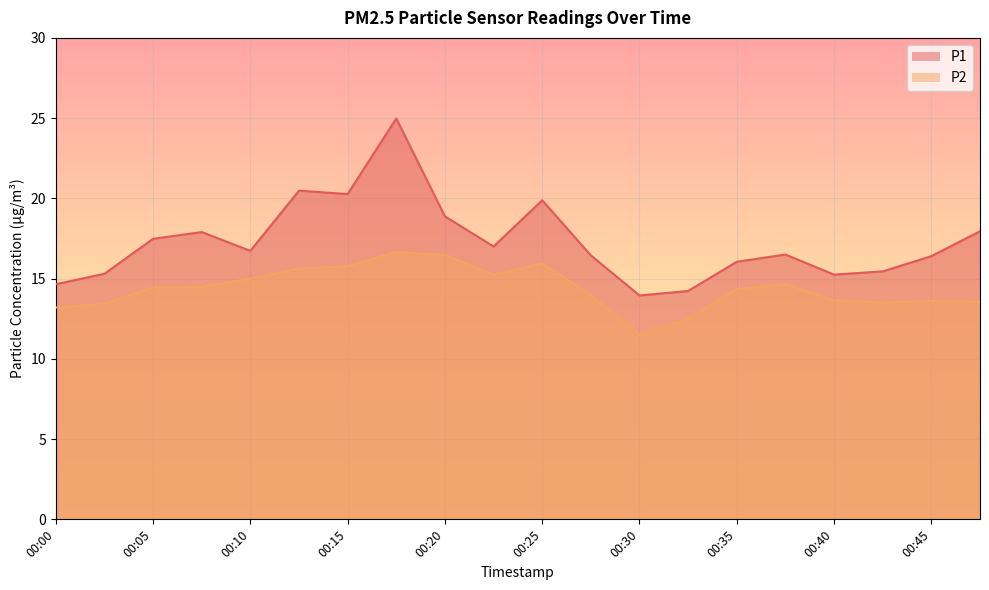

True or false: P2 has more than 0 points higher than both neighbors.

True